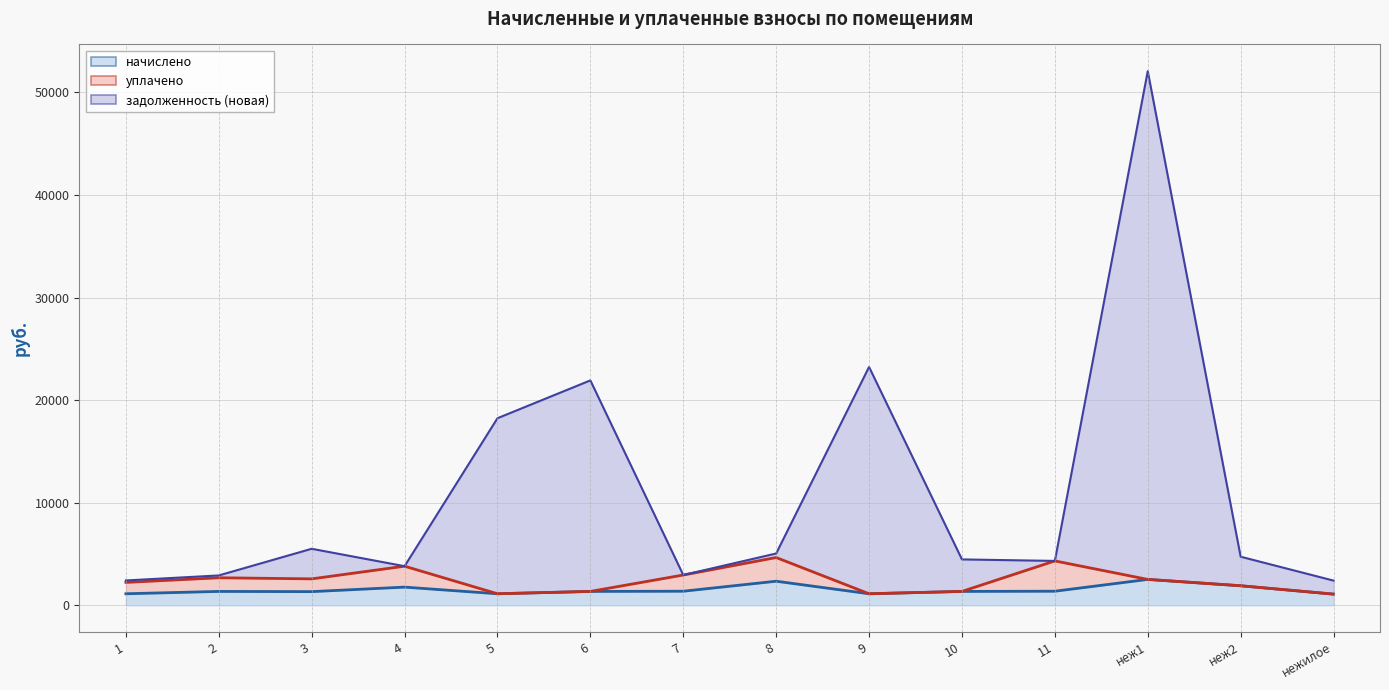

Reading left to right, list all the values displayed in this chart.

начислено (линия): 1126.9	1354.6	1334.6	1774.2	1126.9	1354.6	1374.6	2349.7	1126.9	1354.6	1374.6	2525.5	1906.1	1090.9
уплачено (линия): 2234.6	2686.2	2578.6	3813.9	1126.9	1354.6	2954.9	4659.3	1126.9	1354.6	4328.3	2525.5	1906.1	1090.9
задолженность (новая) (линия): 2422.8	2912.1	5510.6	3813.9	18238.9	21925.5	2954.9	5050.9	23235.0	4473.5	4328.3	52073.8	4737.3	2407.7